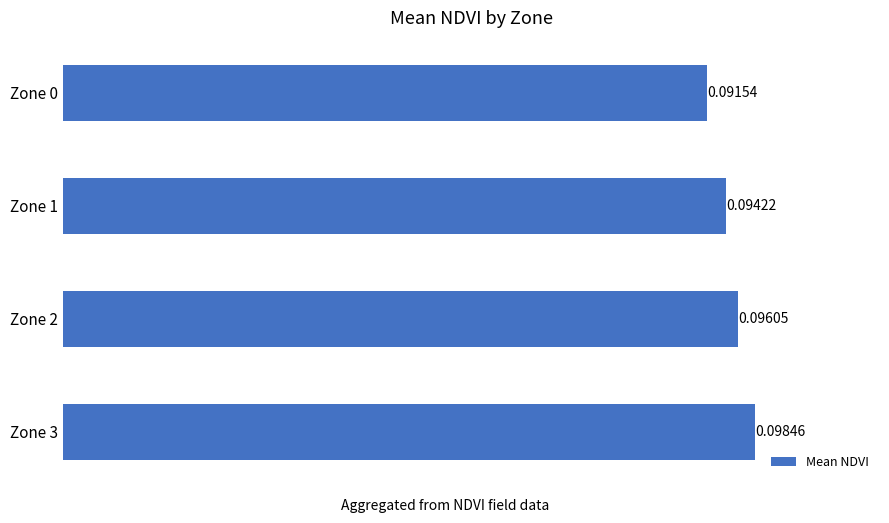

How many values are between 0 and 1?

4